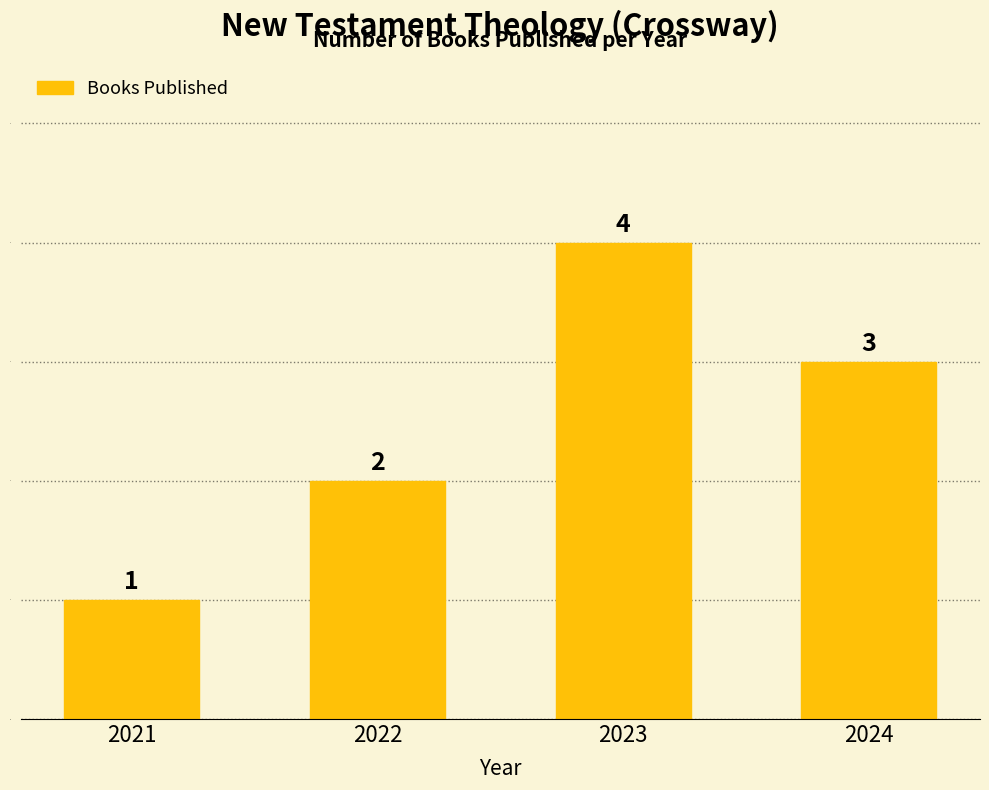

What is the value of the 2nd bar from the left?

2